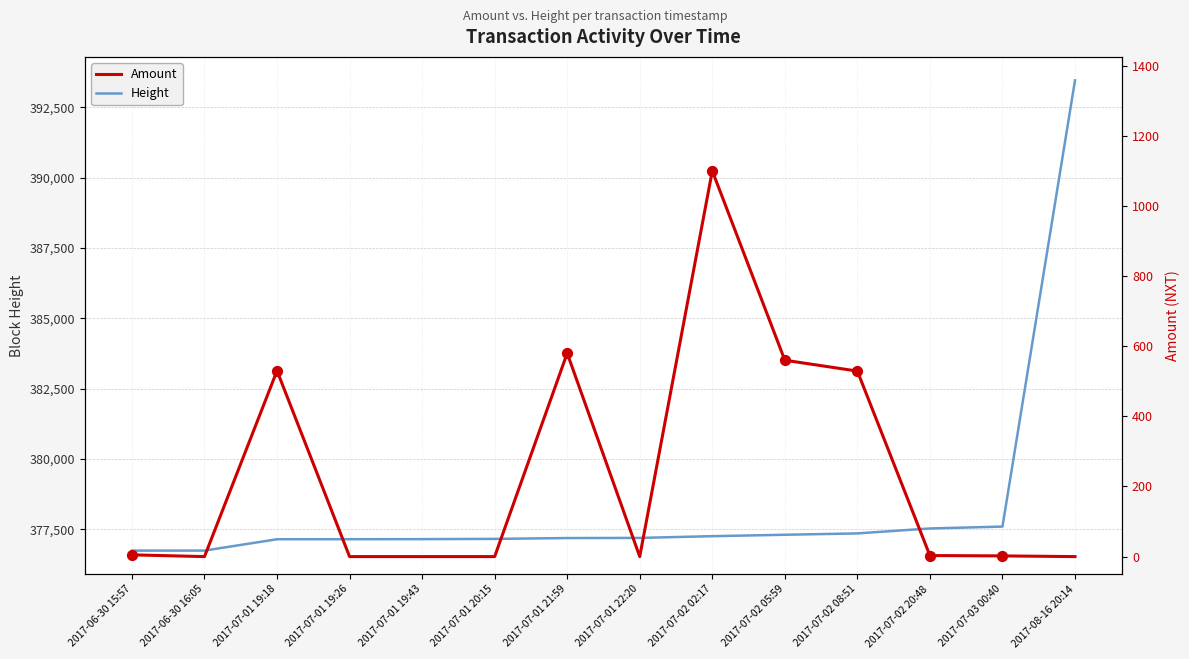

Which series has the largest total across all categories?

Height